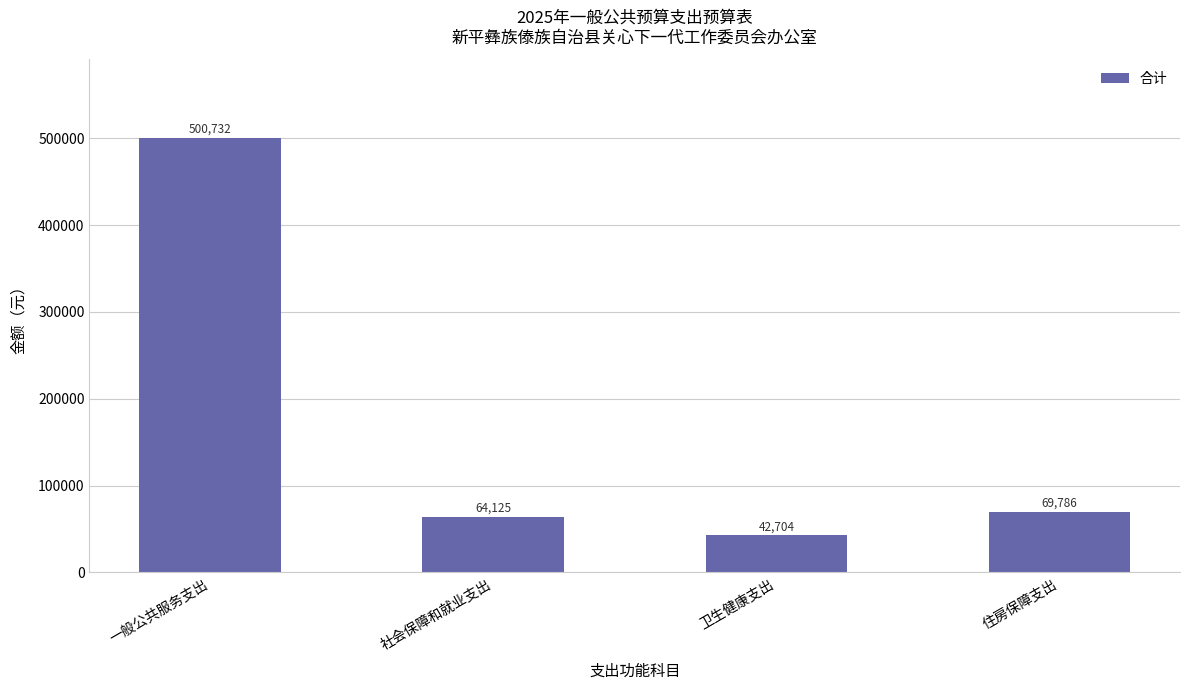

What is the change in value from 社会保障和就业支出 to 住房保障支出?

+5661